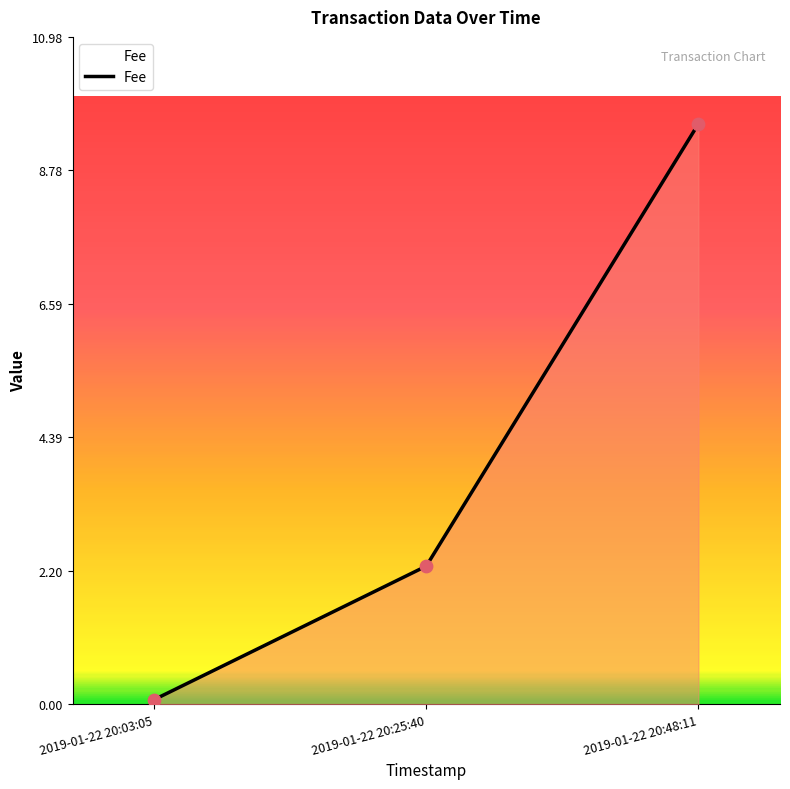

Which has a higher value, 2019-01-22 20:48:11 or 2019-01-22 20:03:05?

2019-01-22 20:48:11